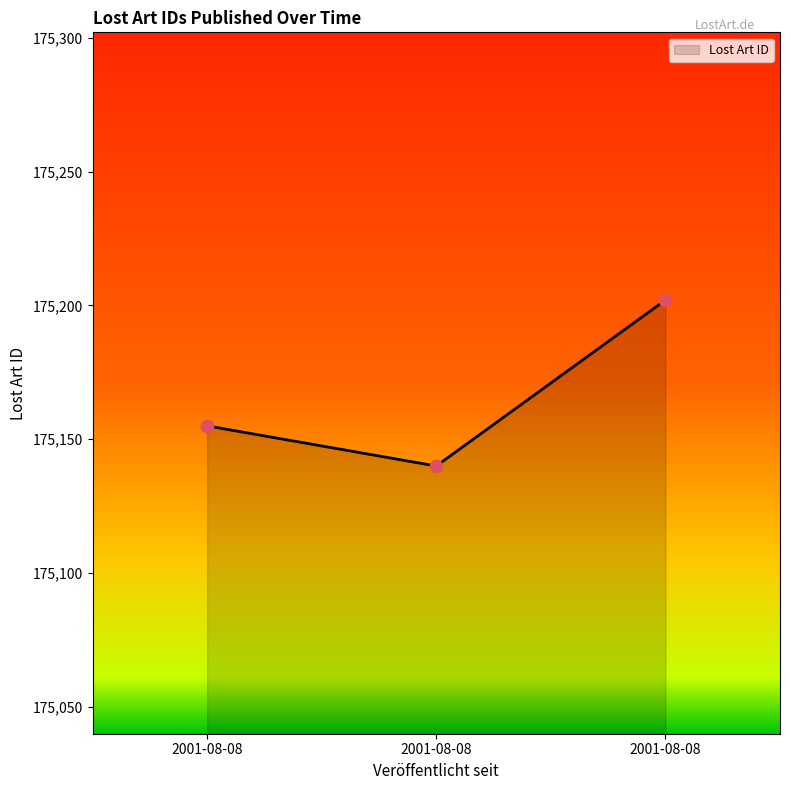

Between 2001-08-08 and 2001-08-08, which is larger?

2001-08-08